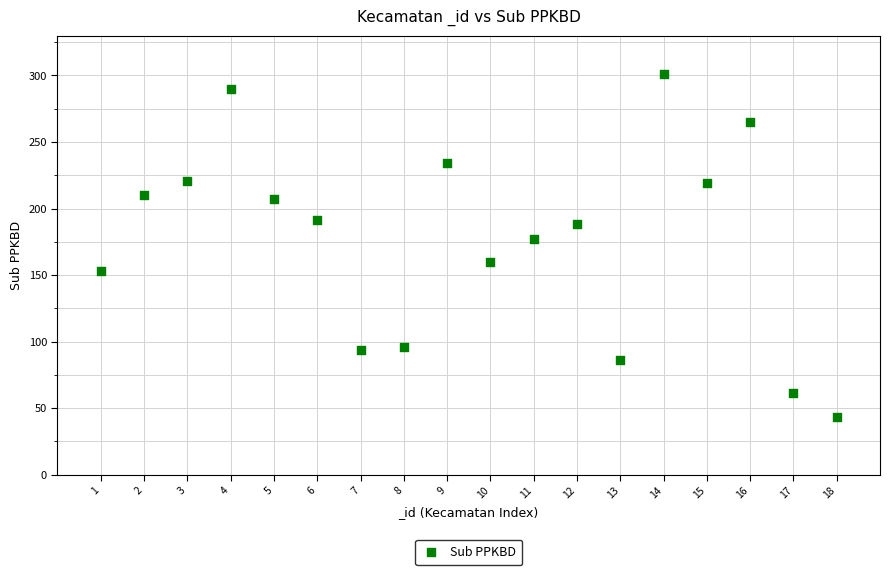

What Y value in the scatter plot is closest to 172?

177